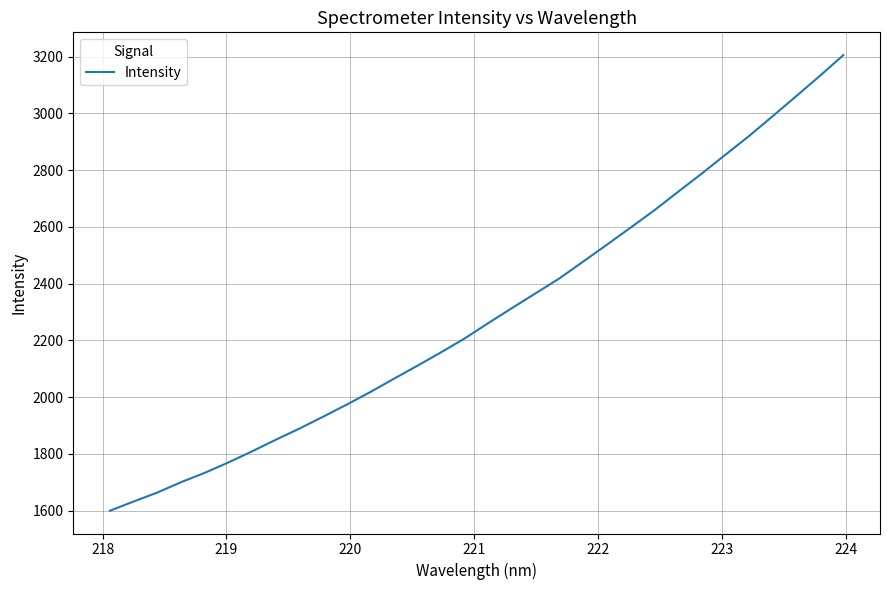

Reading left to right, list all the values displayed in this chart.

1599.4	1632.0	1663.5	1700.0	1732.9	1769.5	1808.7	1849.5	1889.0	1930.8	1973.6	2017.9	2065.0	2111.2	2158.5	2207.6	2261.8	2314.7	2366.8	2419.0	2478.2	2537.4	2597.6	2658.3	2723.1	2787.3	2853.8	2919.7	2989.6	3060.4	3131.9	3205.6